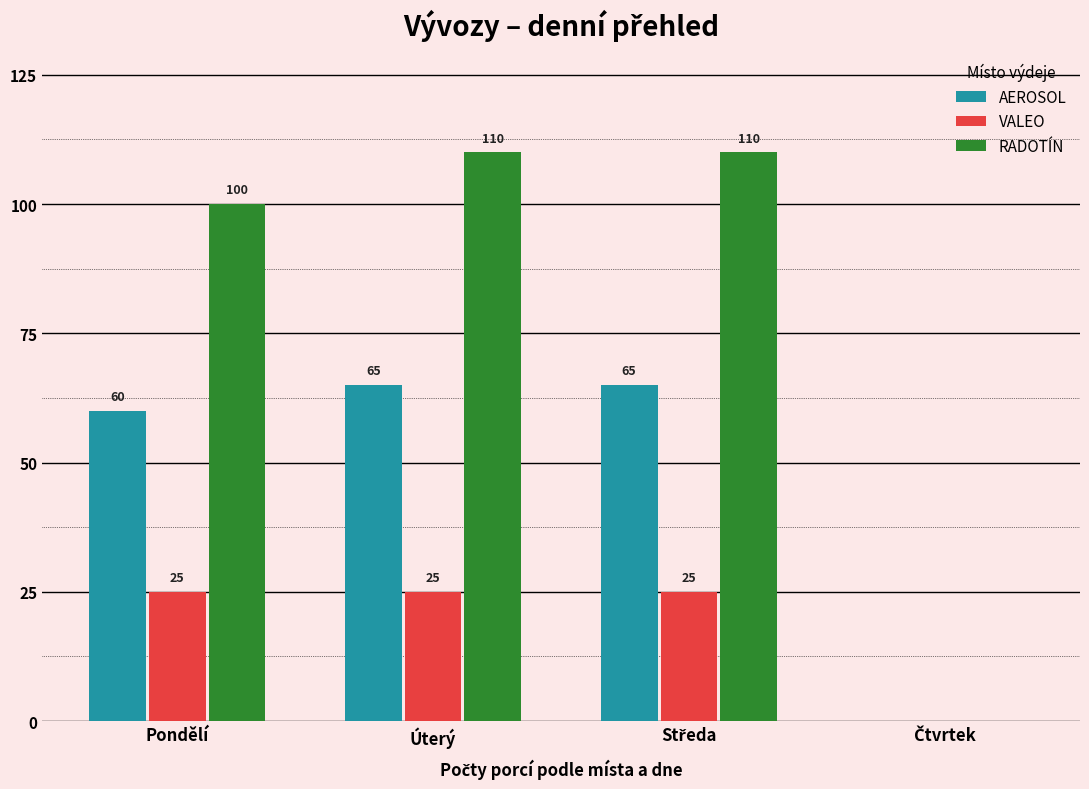

What is the greatest value displayed?

110